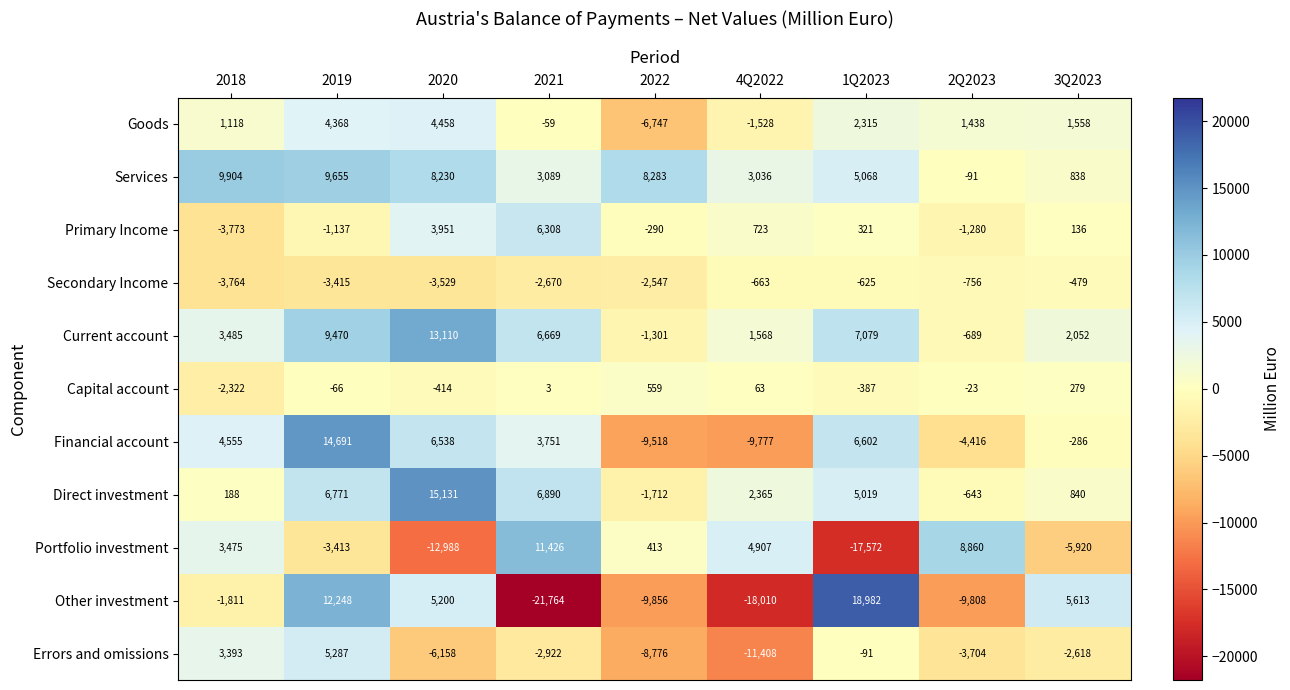

At 2022, list the series in order from smallest to largest.

Other investment, Financial account, Errors and omissions, Goods, Secondary Income, Direct investment, Current account, Primary Income, Portfolio investment, Capital account, Services